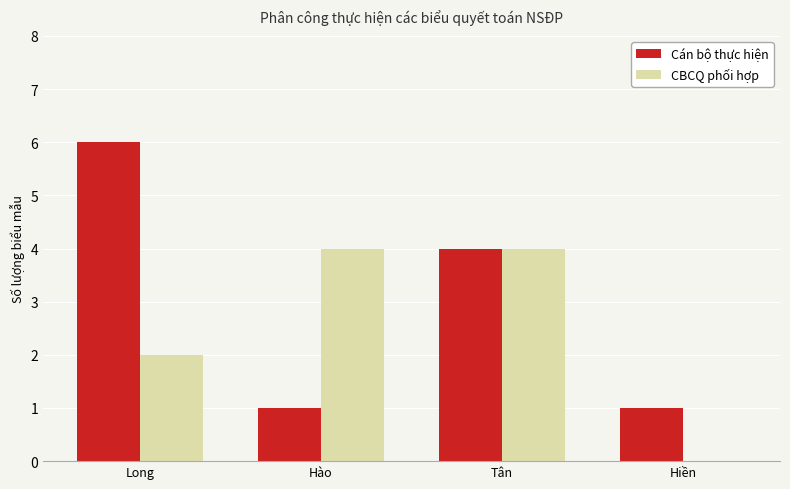

What is the highest value of the CBCQ phối hợp series?

4